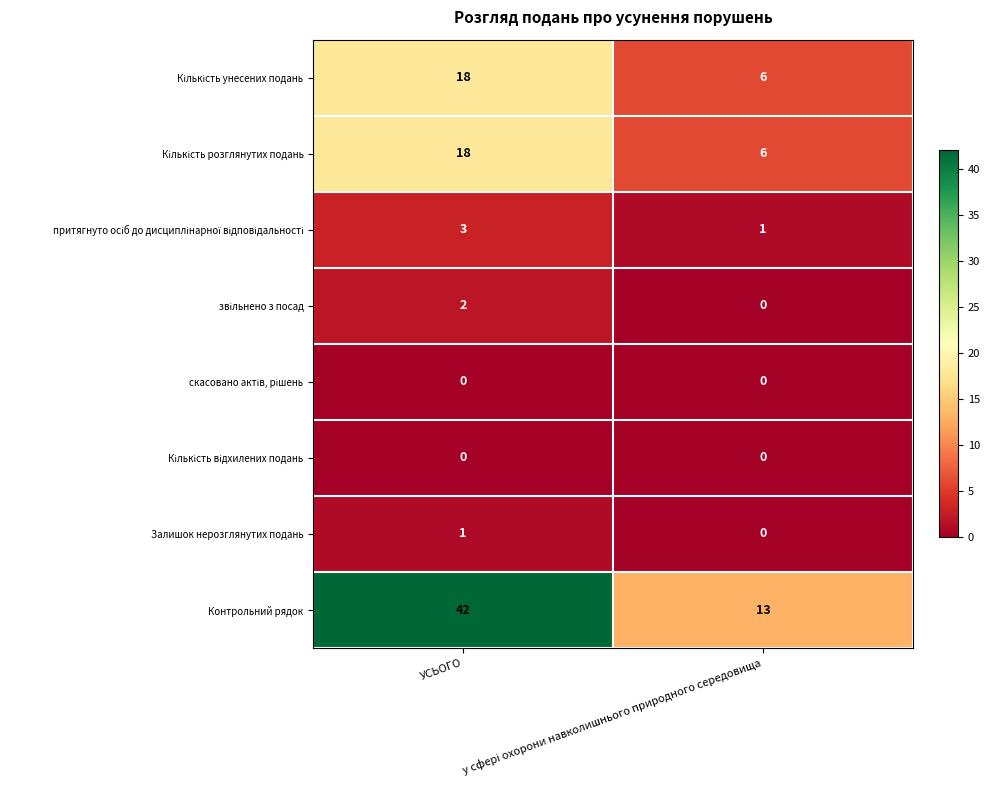

The Залишок нерозглянутих подань series shows 1 at УСЬОГО. True or false?

True